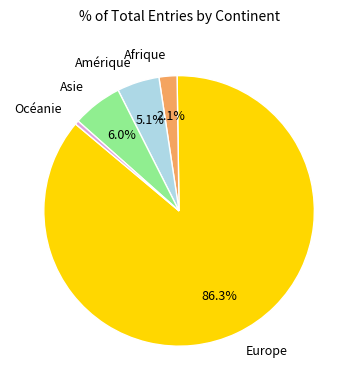

Is it true that Asie is 1% of the pie?

False